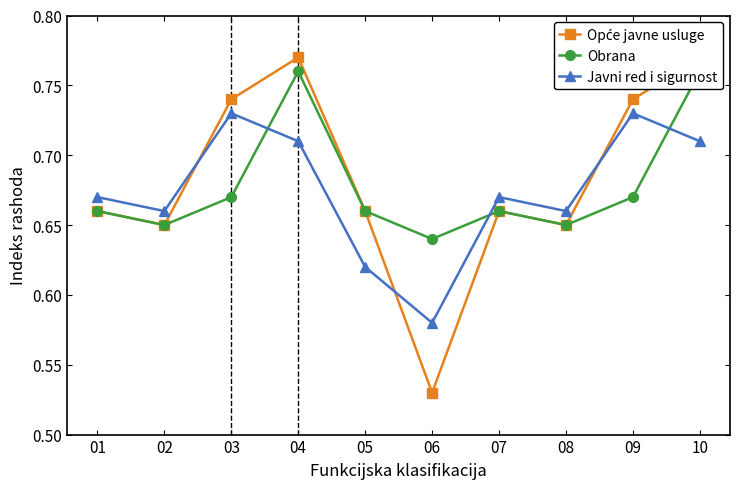

Rank the series by their maximum value, from highest to lowest.

Opće javne usluge, Obrana, Javni red i sigurnost